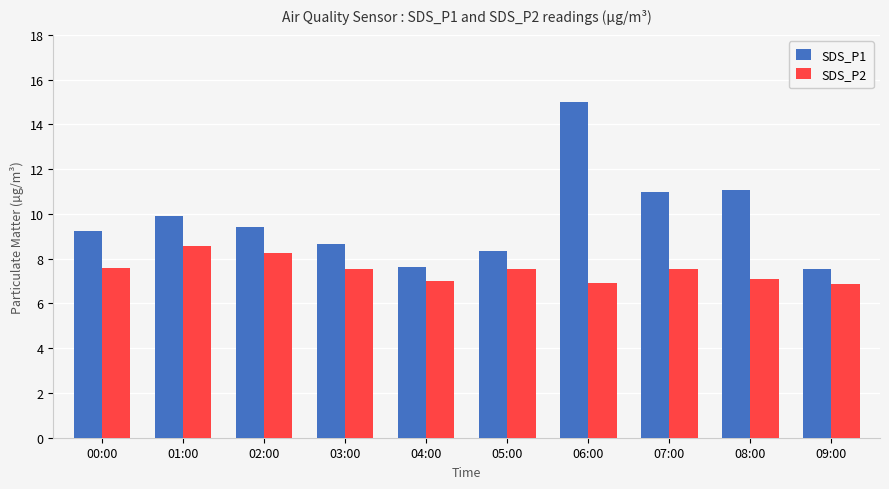

What is the maximum value for SDS_P1?

15.0